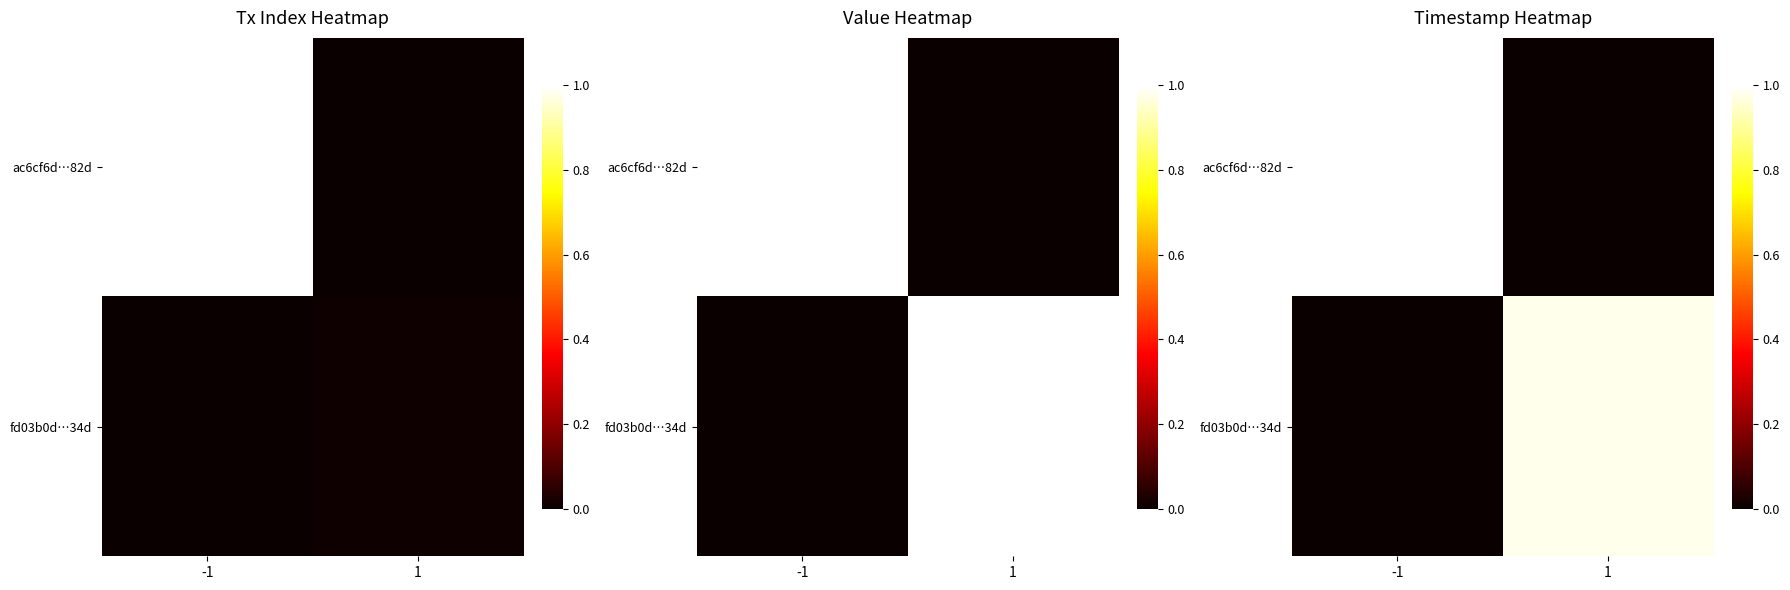

List the series in order of their overall mean, lowest first.

fd03b0d…34d, ac6cf6d…82d